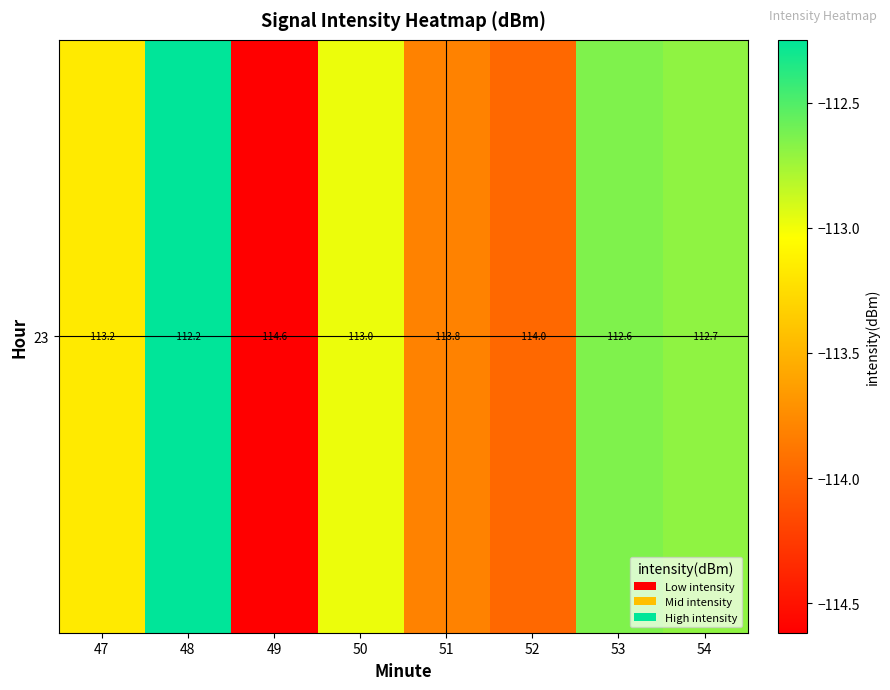

The chart shows a value of -77.5 at 50. True or false?

False